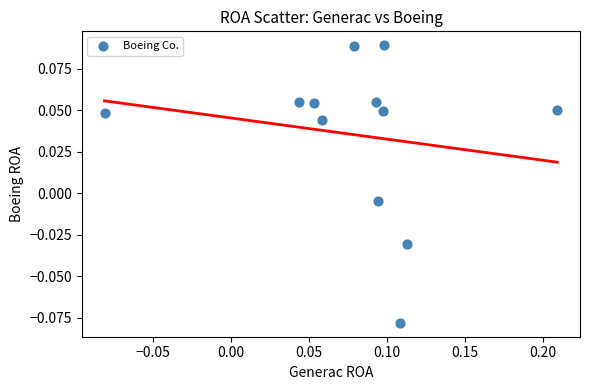

What is the range of X values (max minus min)?

0.3